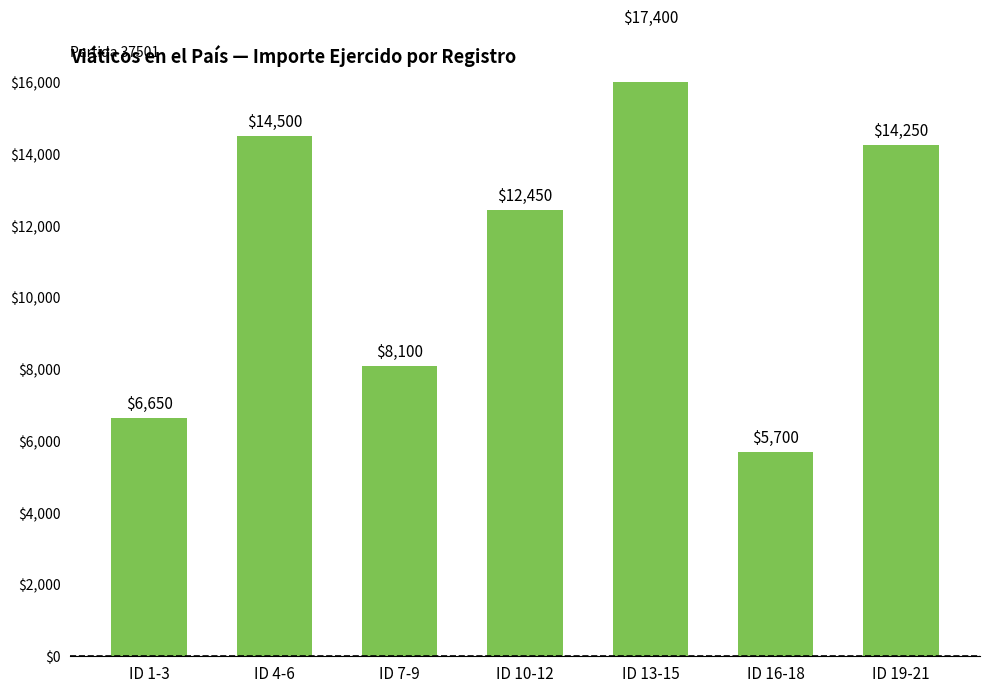

Reading left to right, extract all data points from this chart.

6650	14500	8100	12450	17400	5700	14250